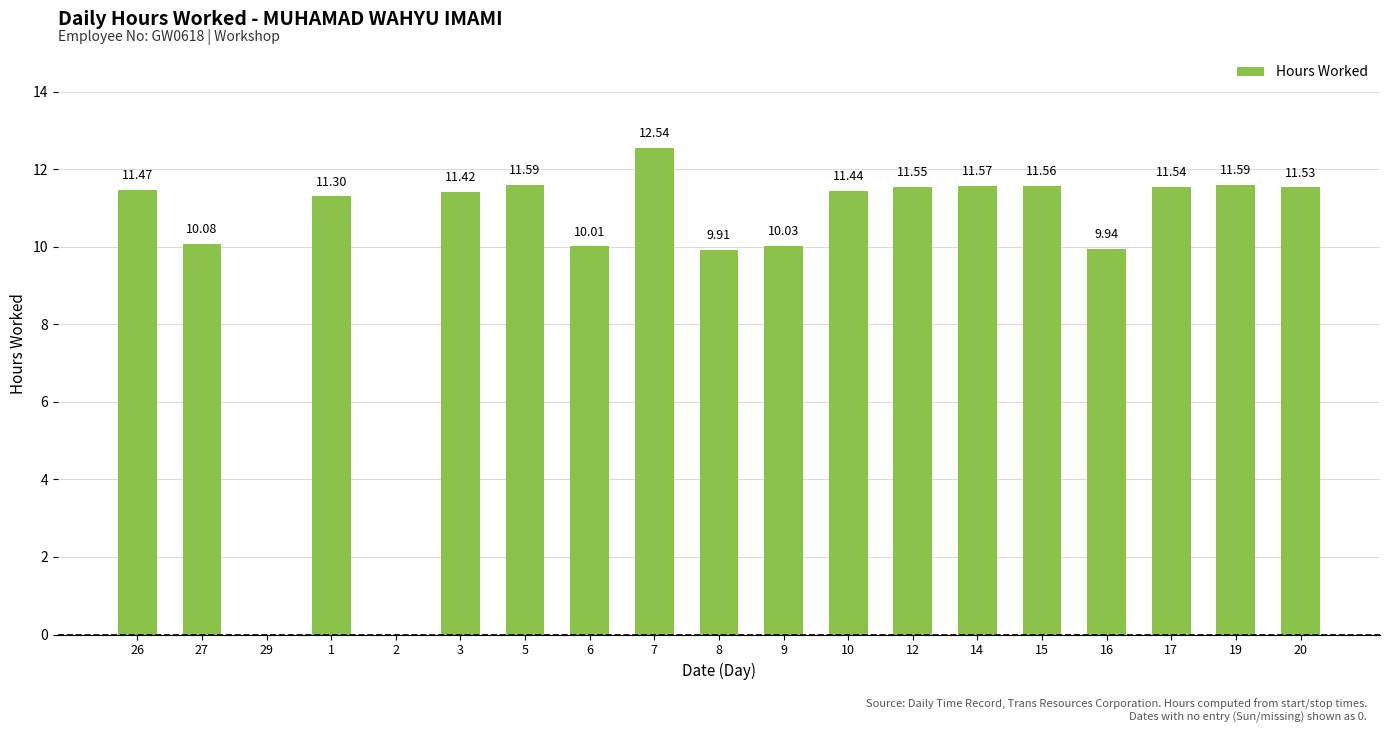

The value at 20 is 11.5. True or false?

True